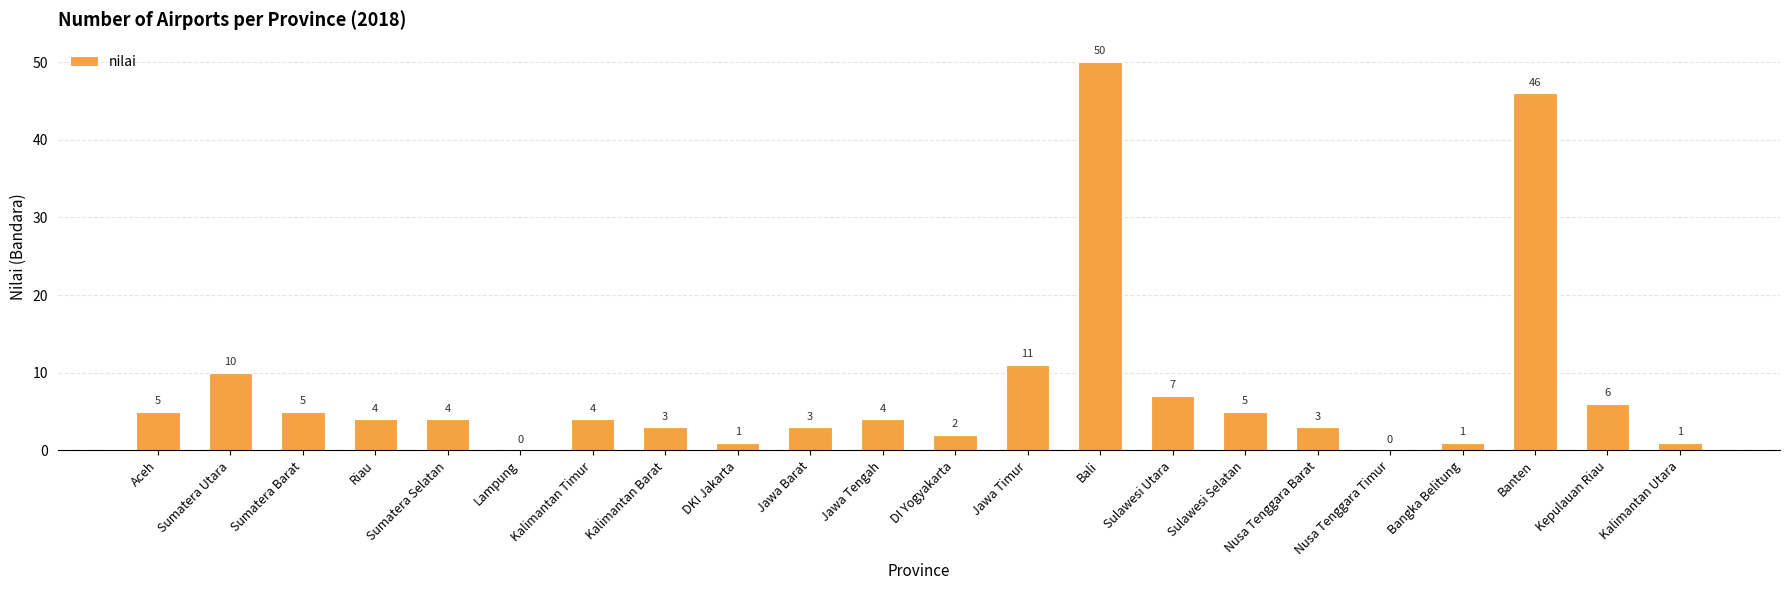

What is the maximum value shown in the chart?

50